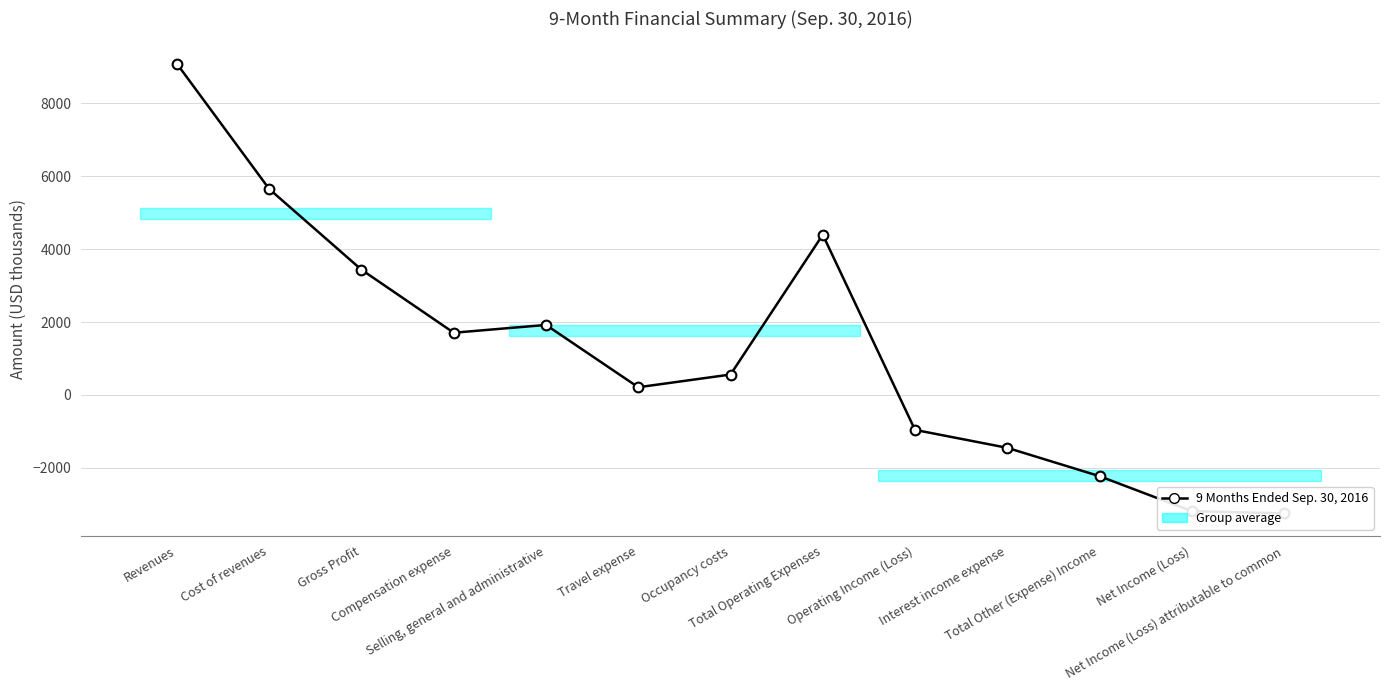

Does the chart display data point markers on the line(s)?

Yes